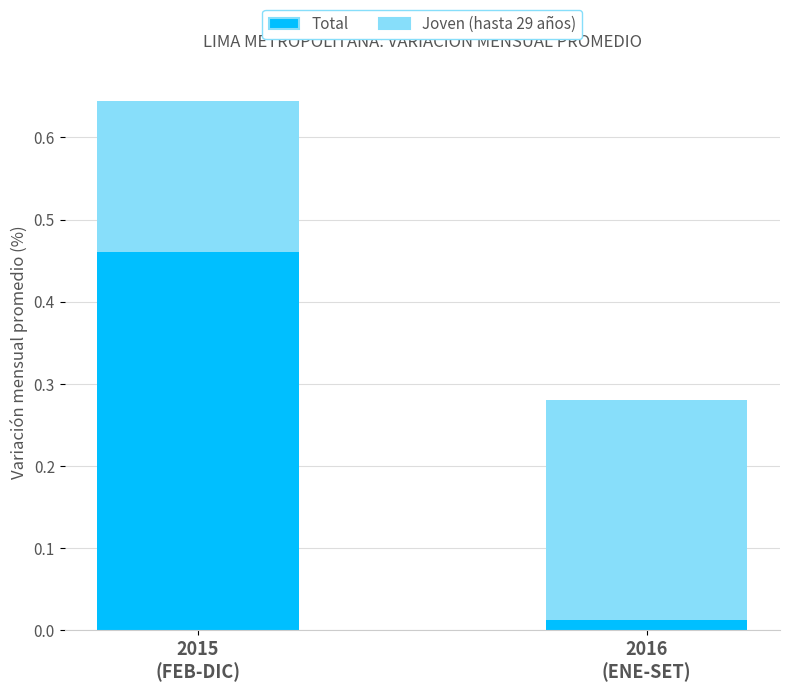

At which category is the sum across all series the highest?

2015
(FEB-DIC)